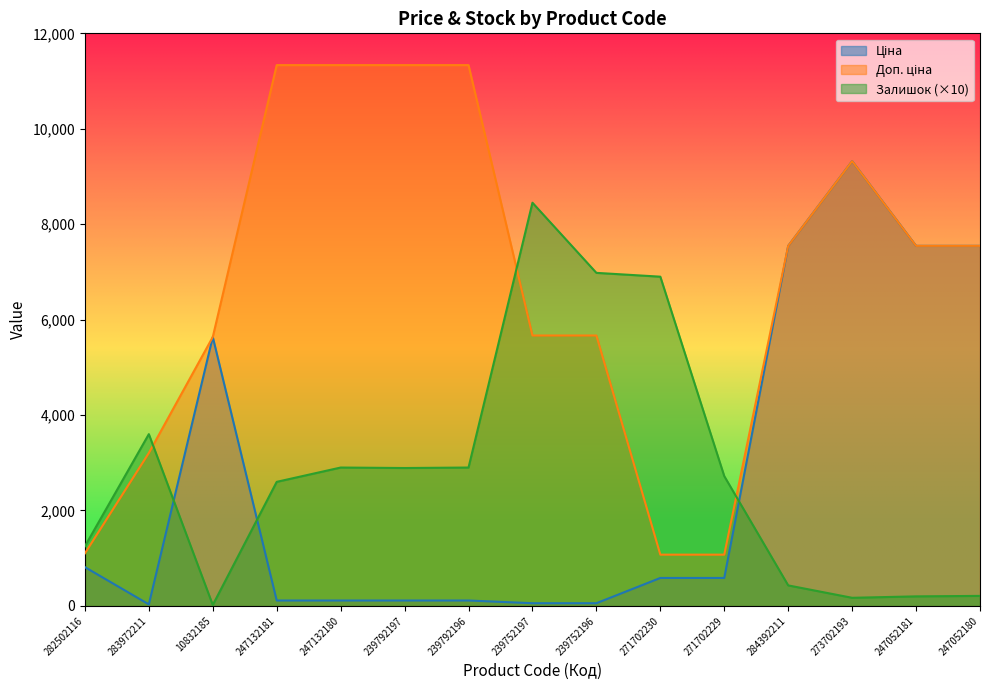

How many values in the Залишок series are below 2720?

7